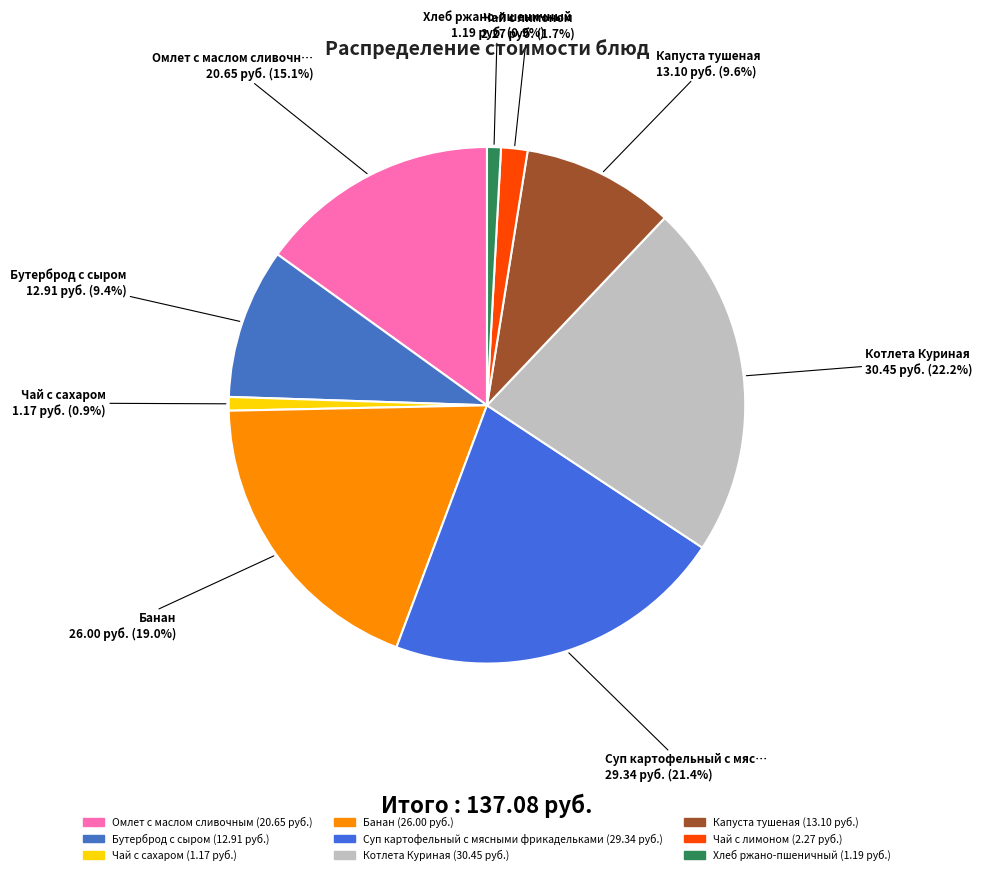

What percentage is NOT represented by Хлеб ржано-пшеничный?

99.1%